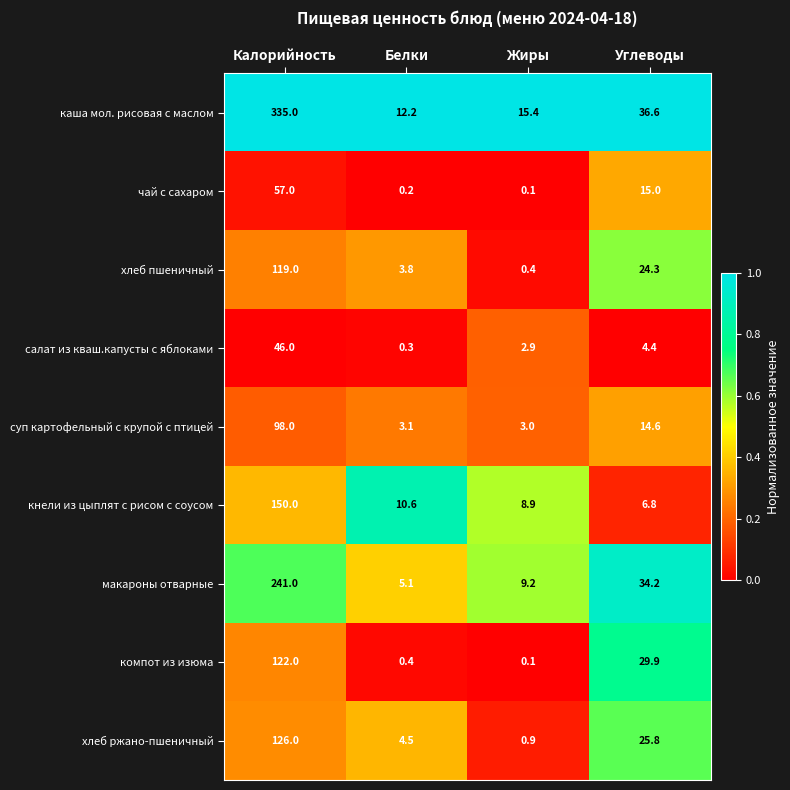

Rank the series by their maximum value, from lowest to highest.

салат из кваш.капусты с яблоками, чай с сахаром, суп картофельный с крупой с птицей, хлеб пшеничный, компот из изюма, хлеб ржано-пшеничный, кнели из цыплят с рисом с соусом, макароны отварные, каша мол. рисовая с маслом